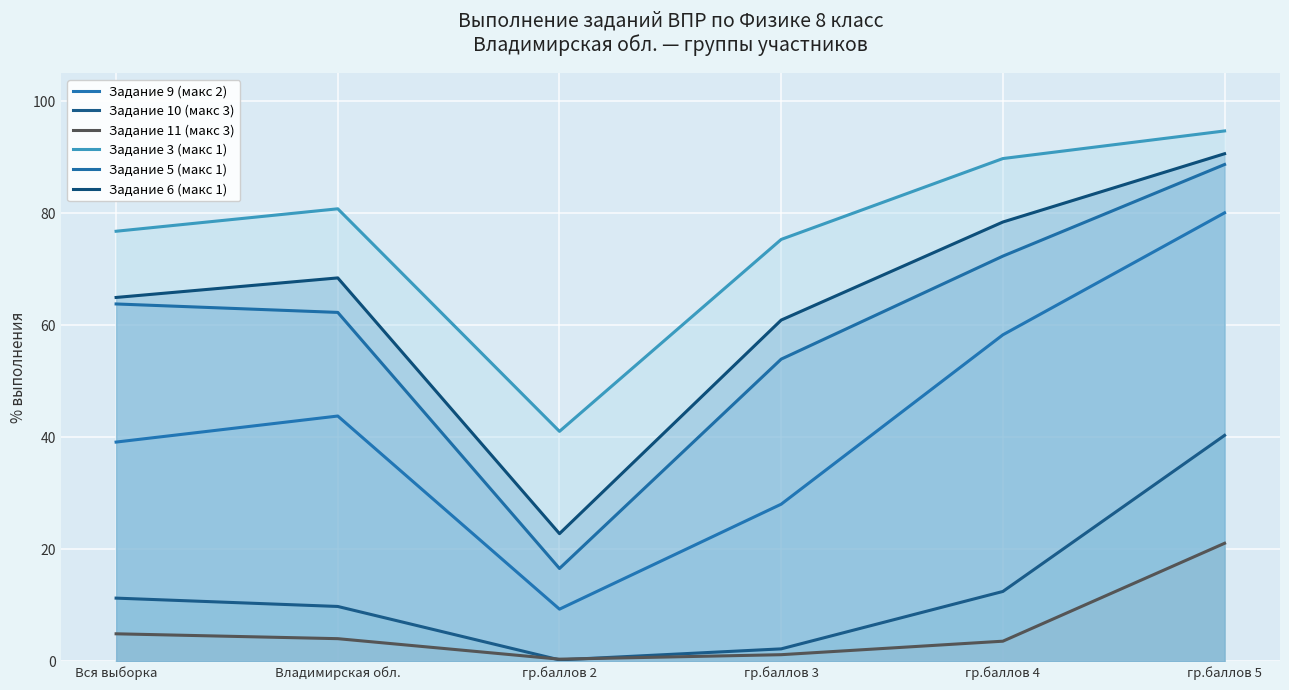

What is the difference between the highest and lowest values at гр.баллов 4?

86.2